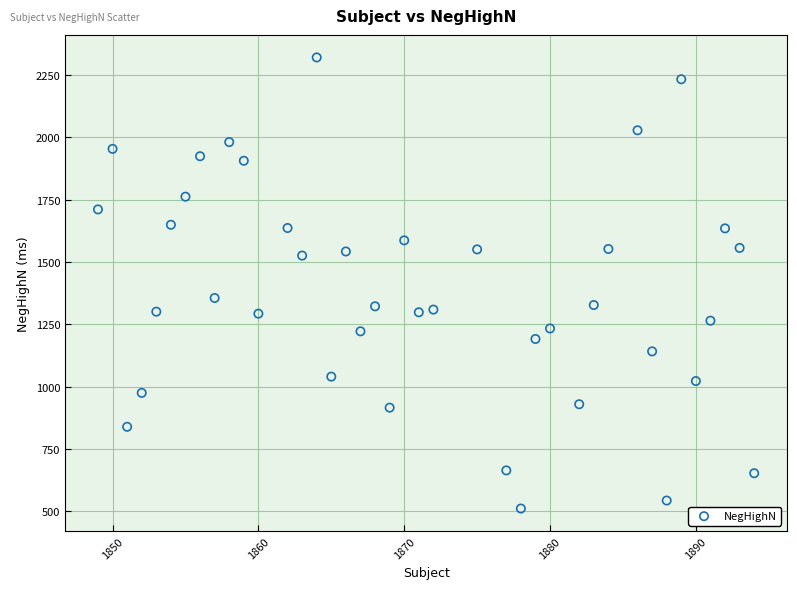

What Y value in the scatter plot is closest to 1415?

1355.3